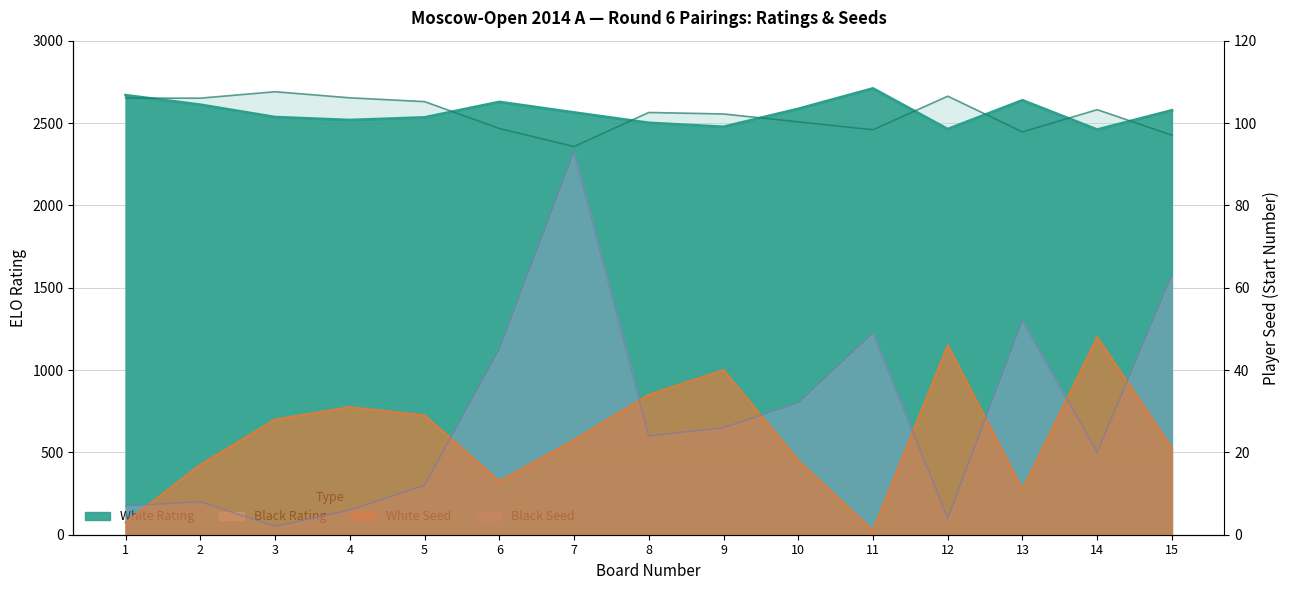

True or false: White Seed has a value of 1 at 11.

False